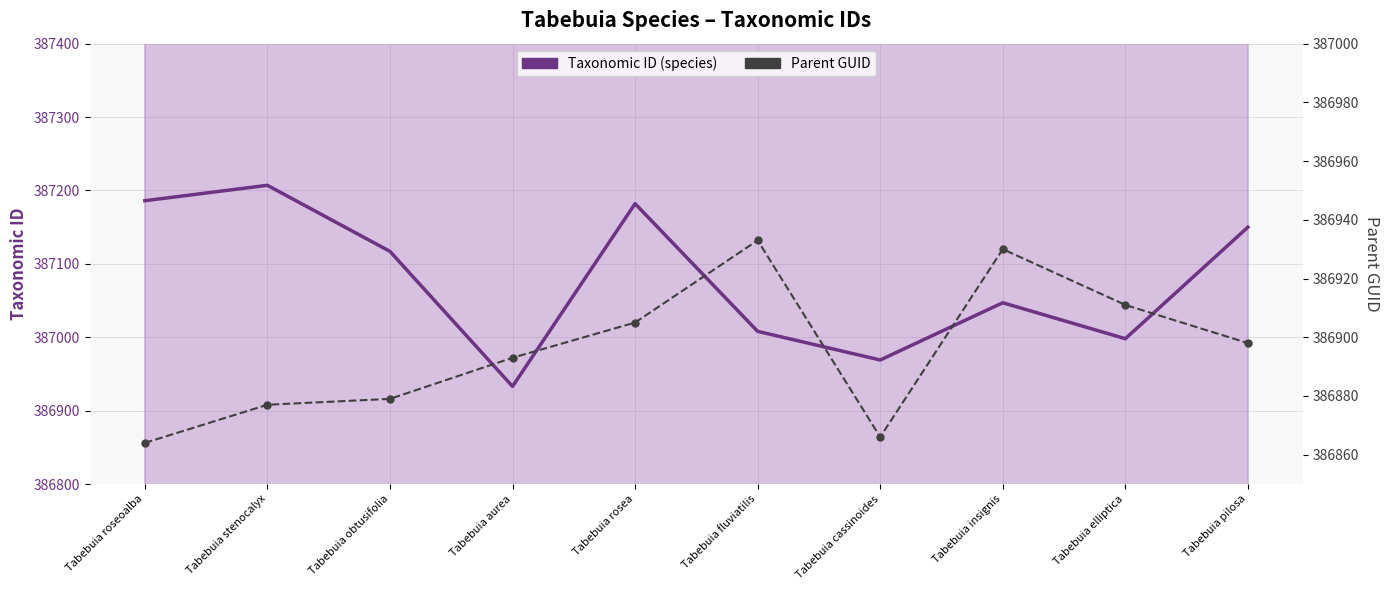

How many interior local peaks does the Parent GUID series have?

2